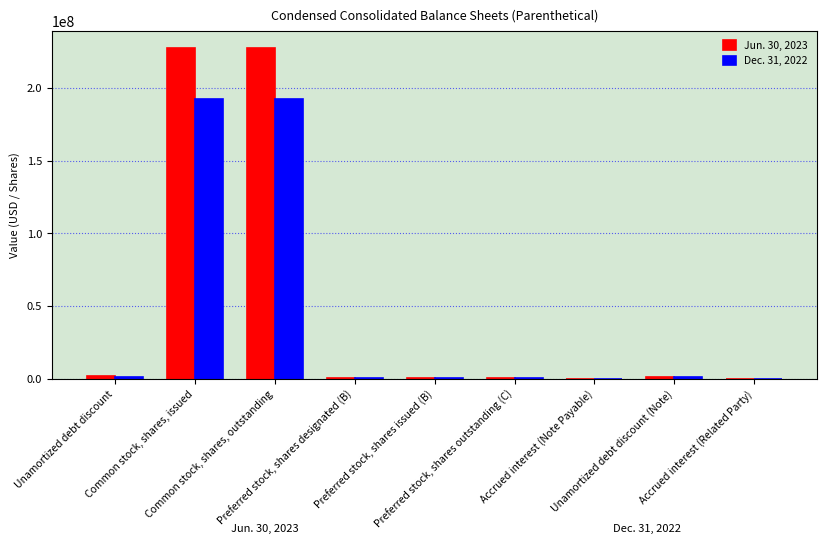

What is the smallest value displayed?

42910